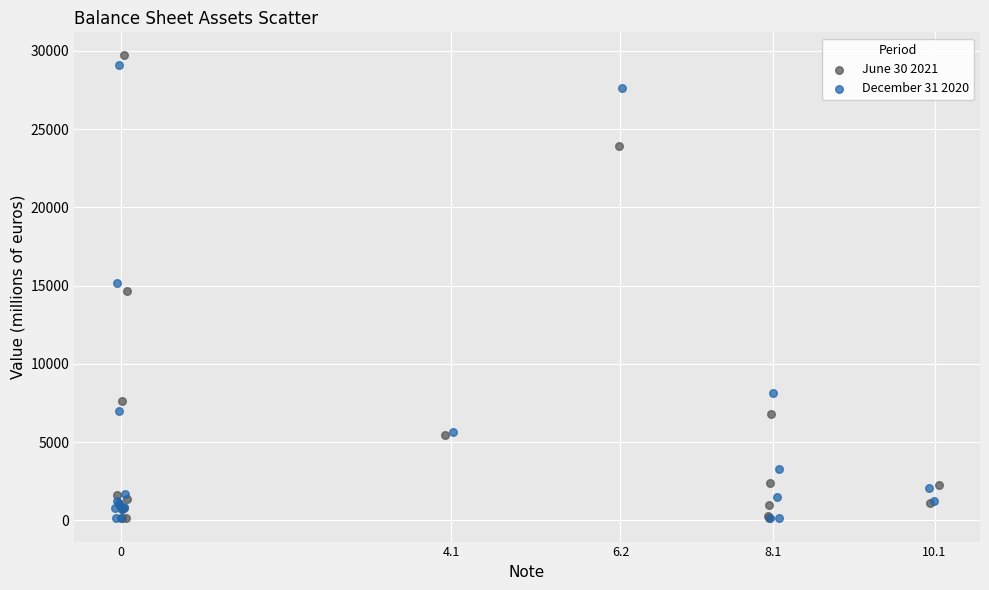

Which series has the widest spread of Y values?

June 30 2021